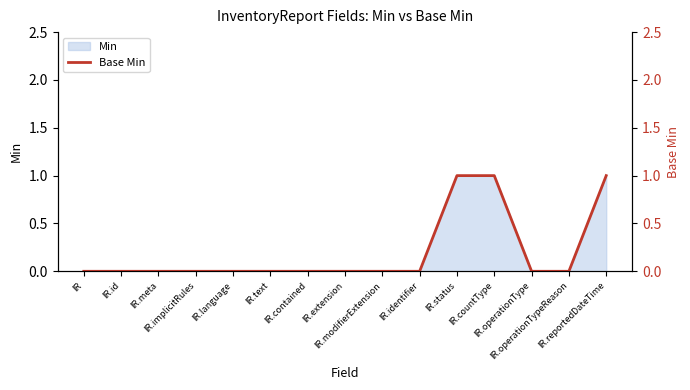

Count the values in the range 0 to 1.

15